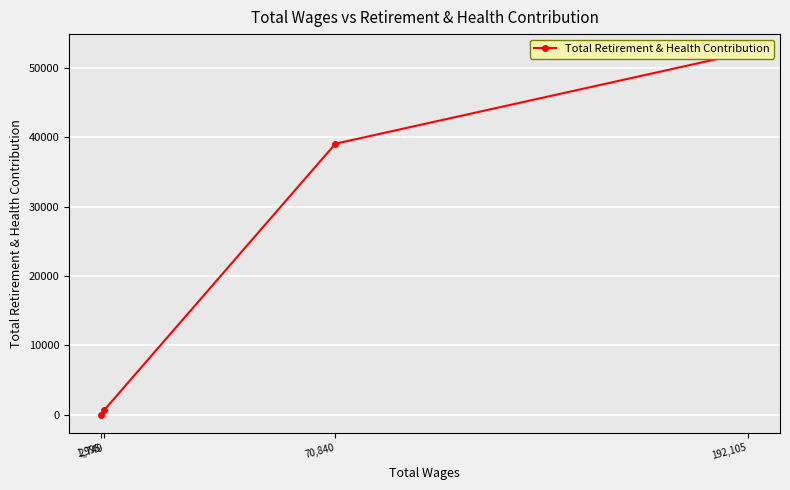

At which label is the value closest to 26128?

70,840